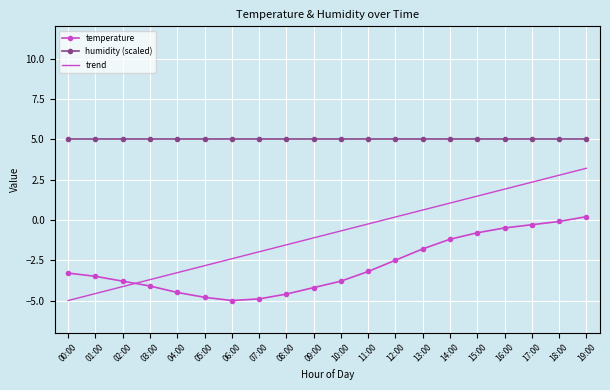

Rank the categories by trend value from highest to lowest.

19:00, 18:00, 17:00, 16:00, 15:00, 14:00, 13:00, 12:00, 11:00, 10:00, 09:00, 08:00, 07:00, 06:00, 05:00, 04:00, 03:00, 02:00, 01:00, 00:00